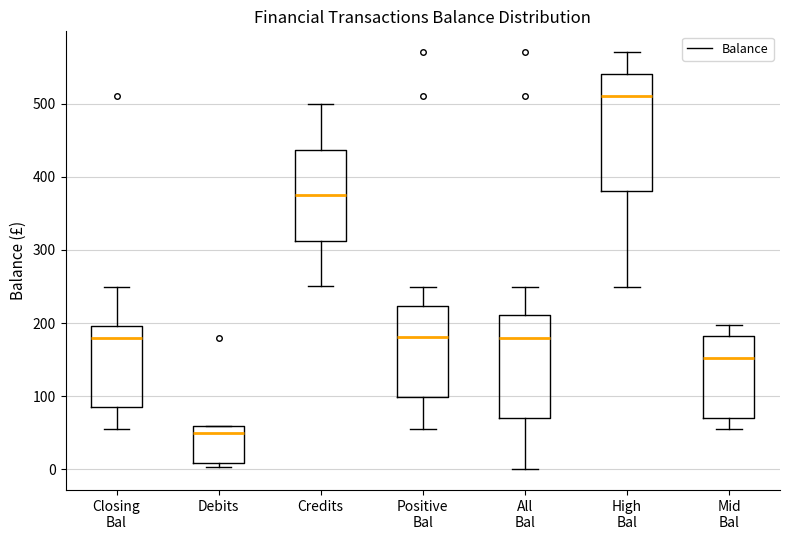

Reading left to right, read every box against the y-axis: the position of its median line, the range the box covers, and the ends of its whiskers. The values are not printed on the chart, so give them approximately, as read against the axis.

Closing Bal: median 180, box 80 to 200, whiskers 50 to 250
Debits: median 50, box 10 to 60, whiskers 0 to 60
Credits: median 380, box 310 to 440, whiskers 250 to 500
Positive Bal: median 180, box 100 to 220, whiskers 50 to 250
All Bal: median 180, box 70 to 210, whiskers 0 to 250
High Bal: median 510, box 380 to 540, whiskers 250 to 570
Mid Bal: median 150, box 70 to 180, whiskers 50 to 200